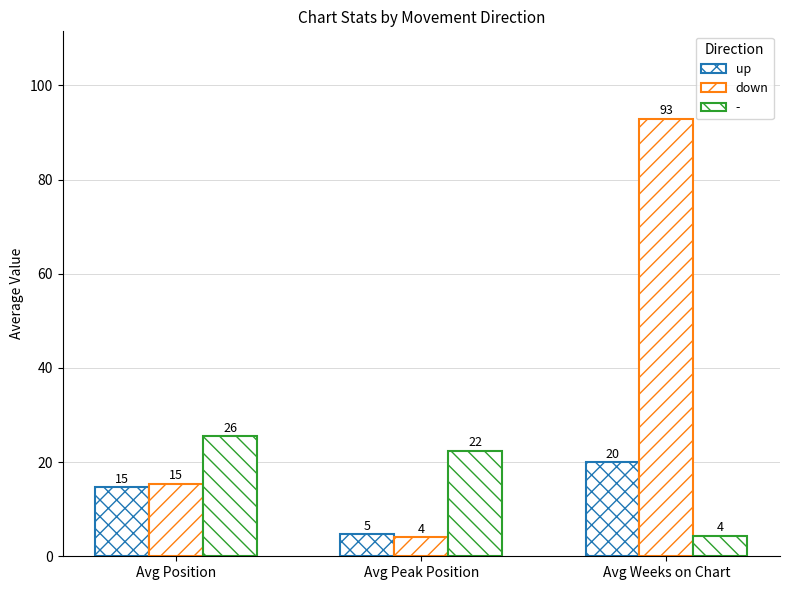

At which category is the sum across all series the highest?

Avg Weeks on Chart